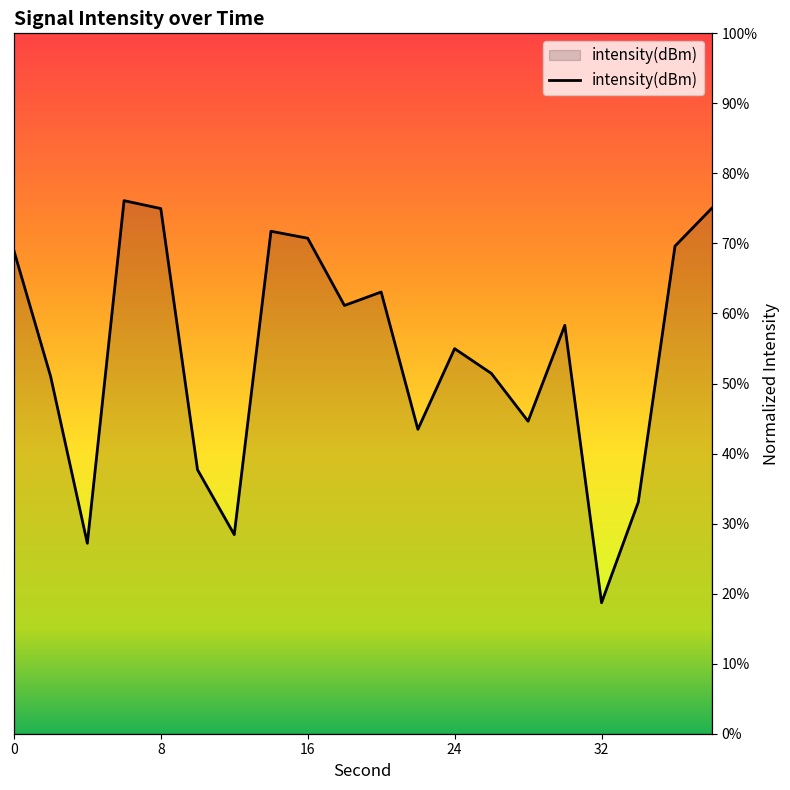

Reading left to right, list all the values displayed in this chart.

69.0	51.0	27.2	76.1	75.0	37.7	28.4	71.7	70.7	61.1	63.1	43.5	55.0	51.4	44.6	58.3	18.7	33.1	69.6	75.0